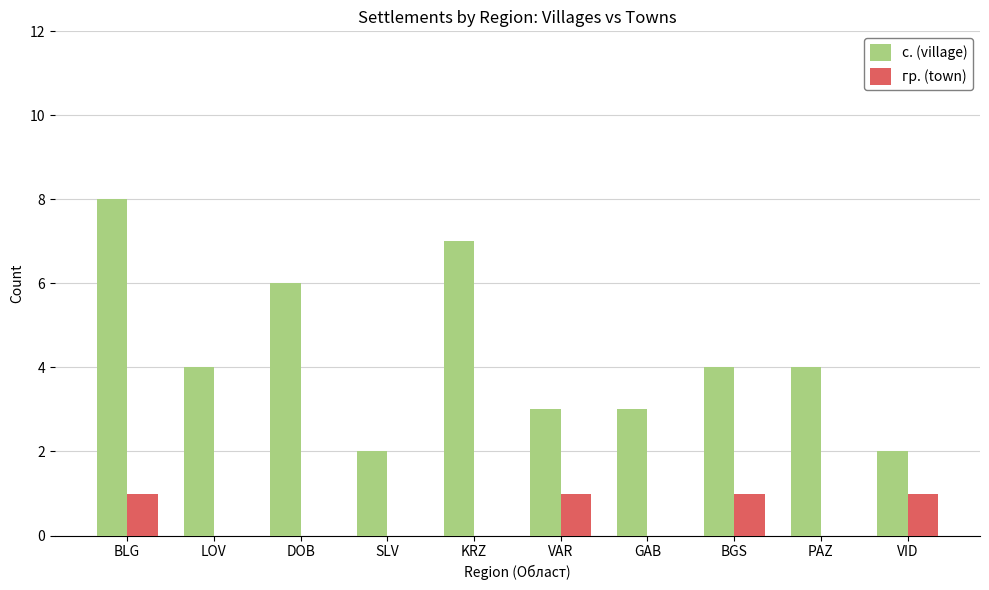

Is the value of с. (village) at LOV greater than the value of гр. (town) at PAZ?

Yes